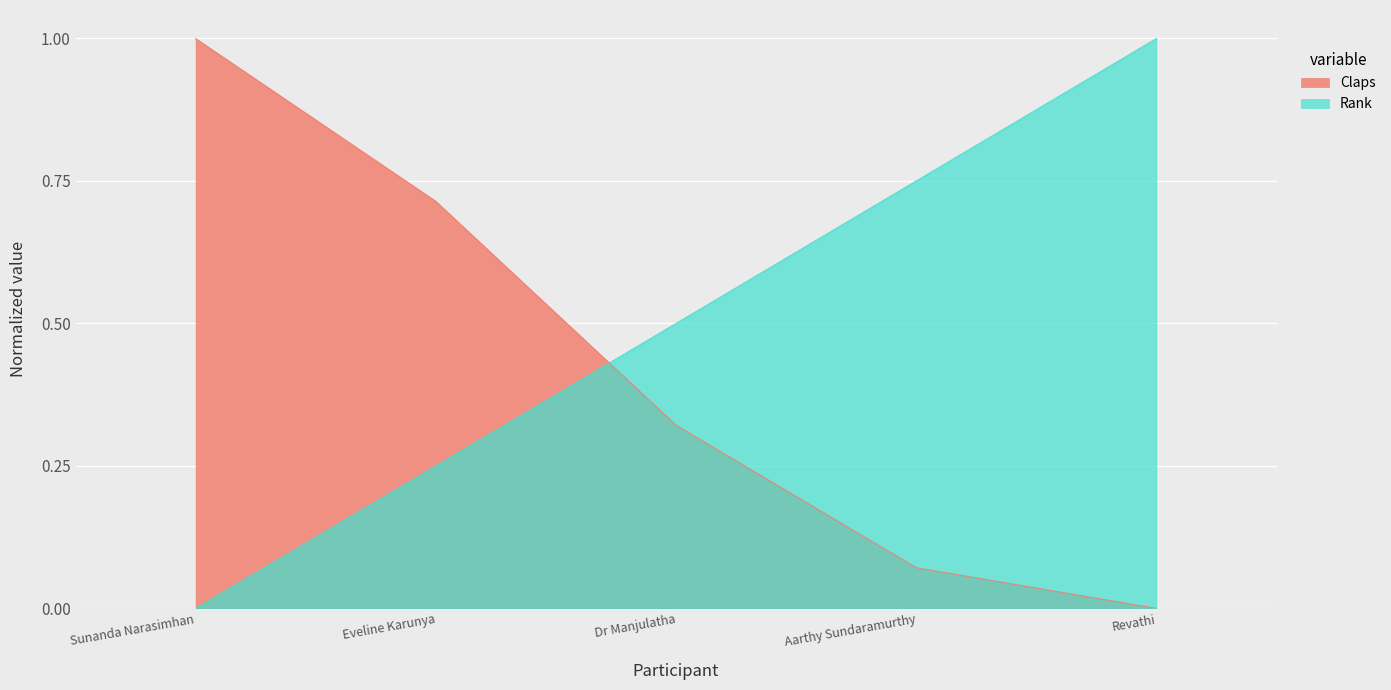

Reading left to right, transcribe all the data shown in this chart.

Claps: Sunanda Narasimhan=1.0	Eveline Karunya=0.7	Dr Manjulatha=0.3	Aarthy Sundaramurthy=0.1	Revathi=0.0
Rank: Sunanda Narasimhan=0.0	Eveline Karunya=0.2	Dr Manjulatha=0.5	Aarthy Sundaramurthy=0.8	Revathi=1.0